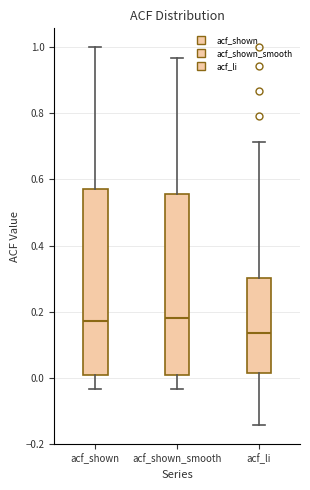

Where is the upper edge of the box for acf_shown_smooth on the y-axis? The values are not printed on the chart, so give them approximately, as read against the axis.

0.56